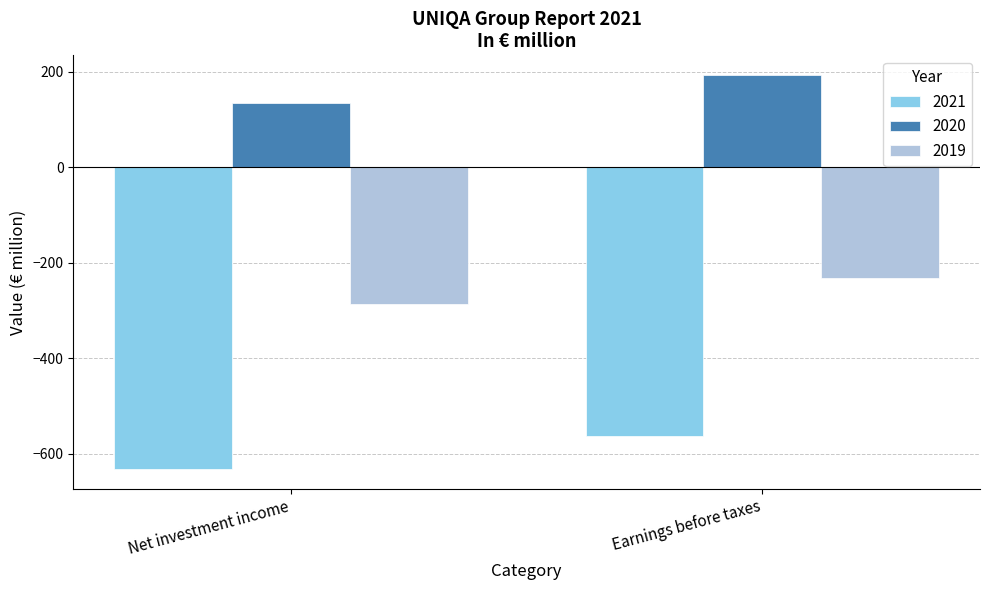

What is the difference between the highest and lowest values at Earnings before taxes?

757.5